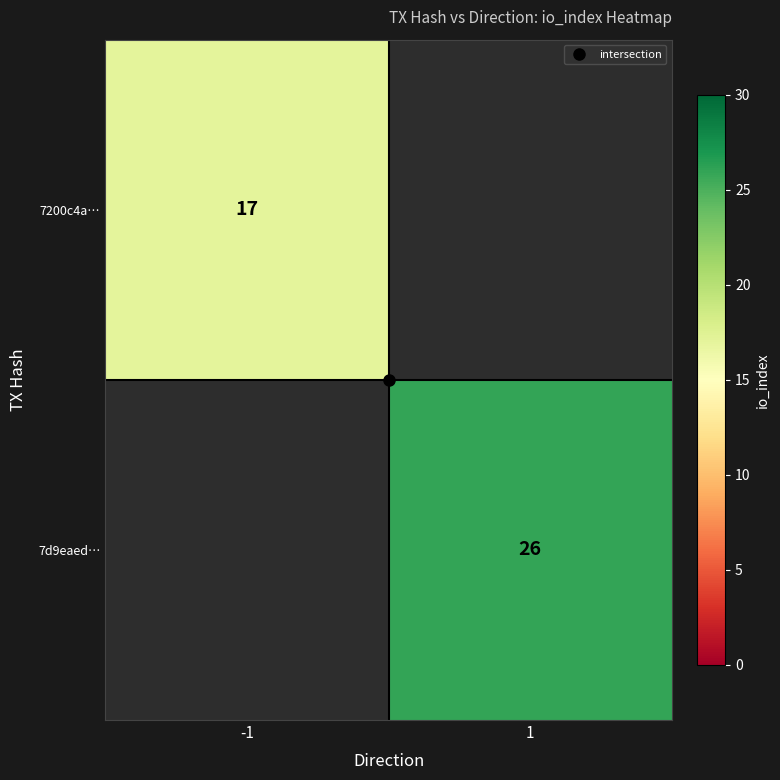

How many values in 7200c4a… are above zero?

1